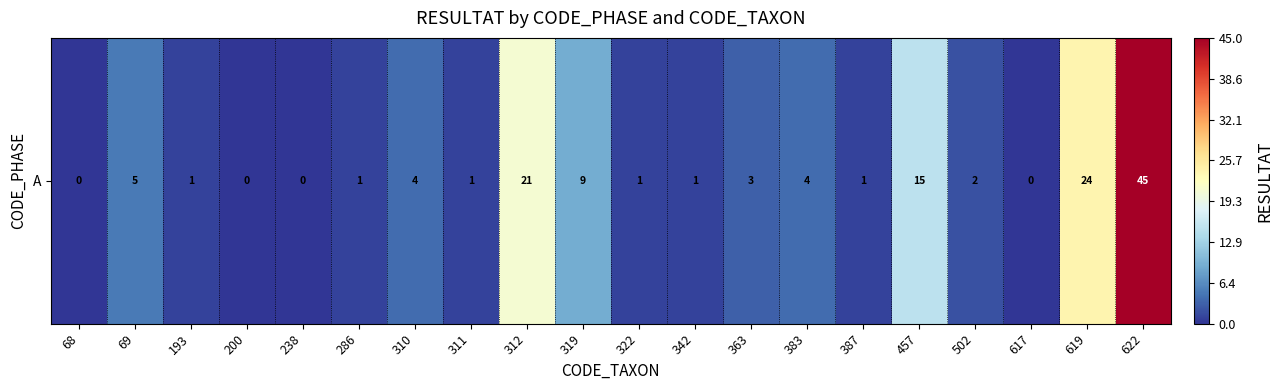

Rank the categories by value from lowest to highest.

68, 200, 238, 617, 193, 286, 311, 322, 342, 387, 502, 363, 310, 383, 69, 319, 457, 312, 619, 622